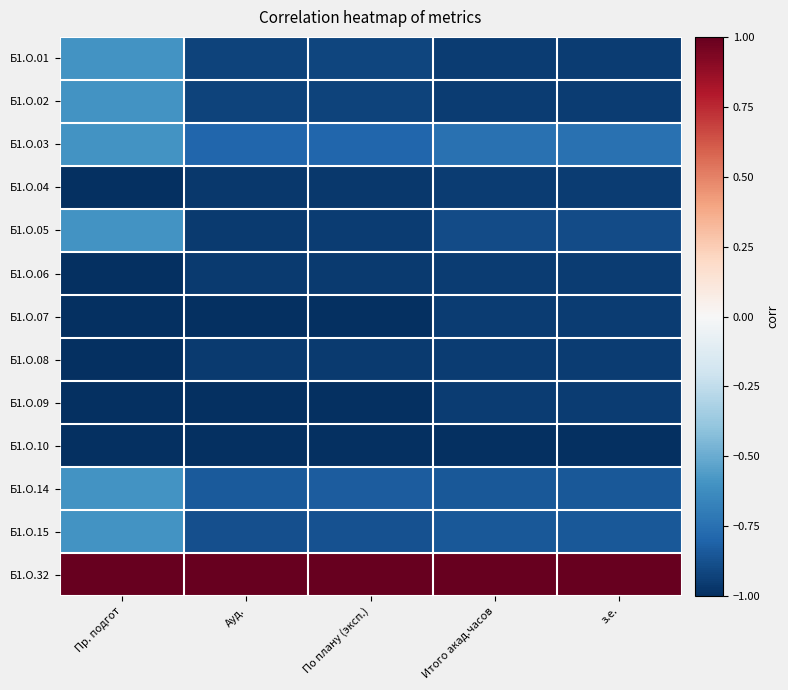

What is the greatest value displayed?

1.0